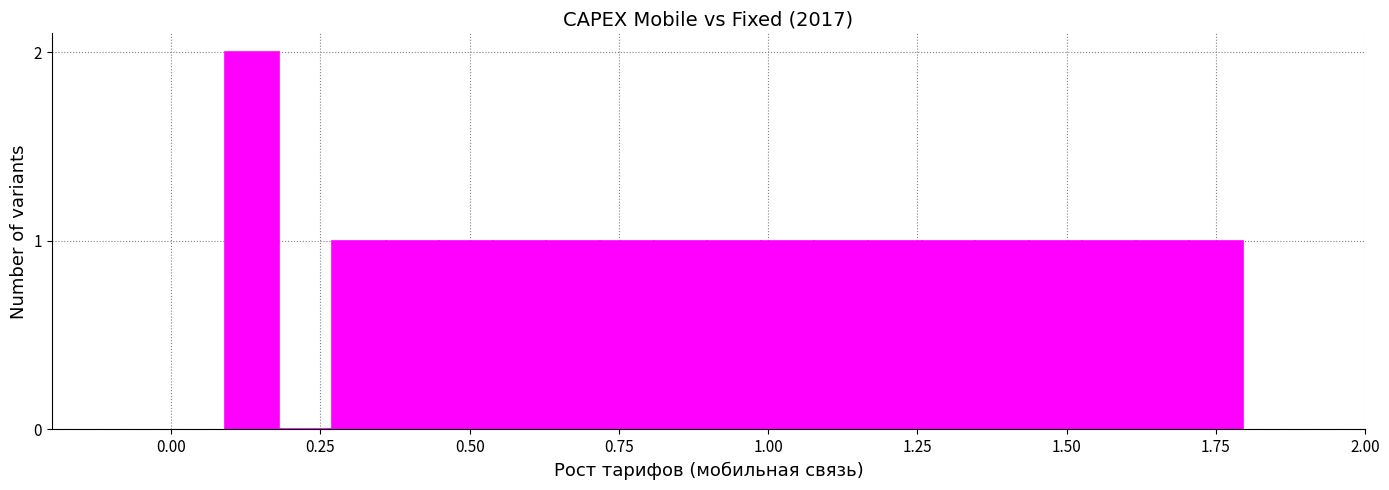

Read against the x-axis, roughly where is the centre of the tallest bar?

0.15